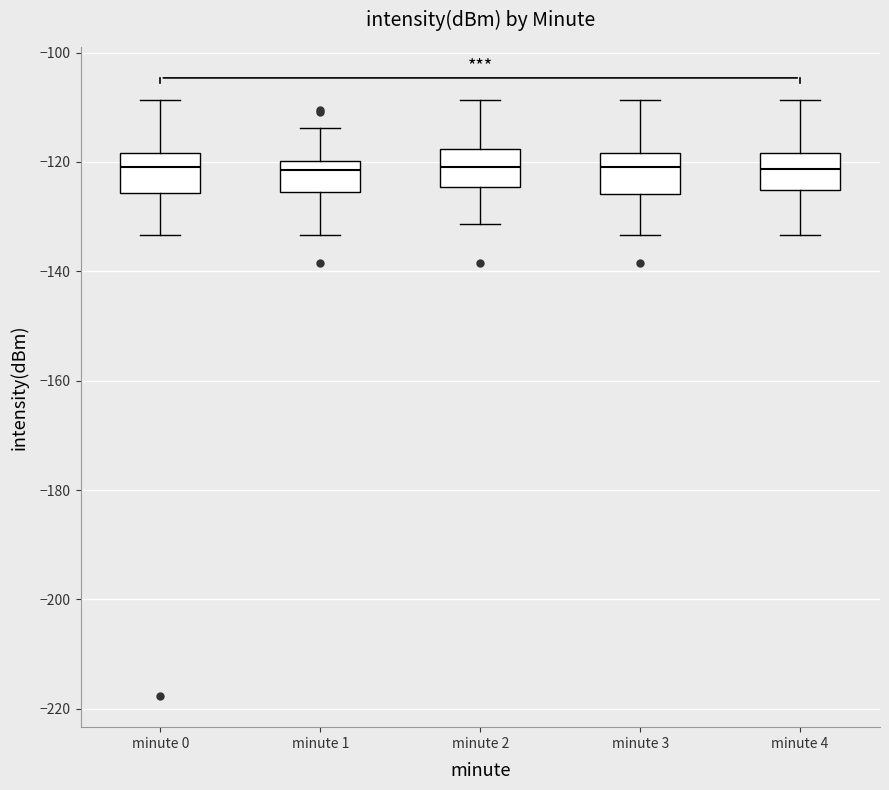

Where is the upper edge of the box for minute 4 on the y-axis? The values are not printed on the chart, so give them approximately, as read against the axis.

-118